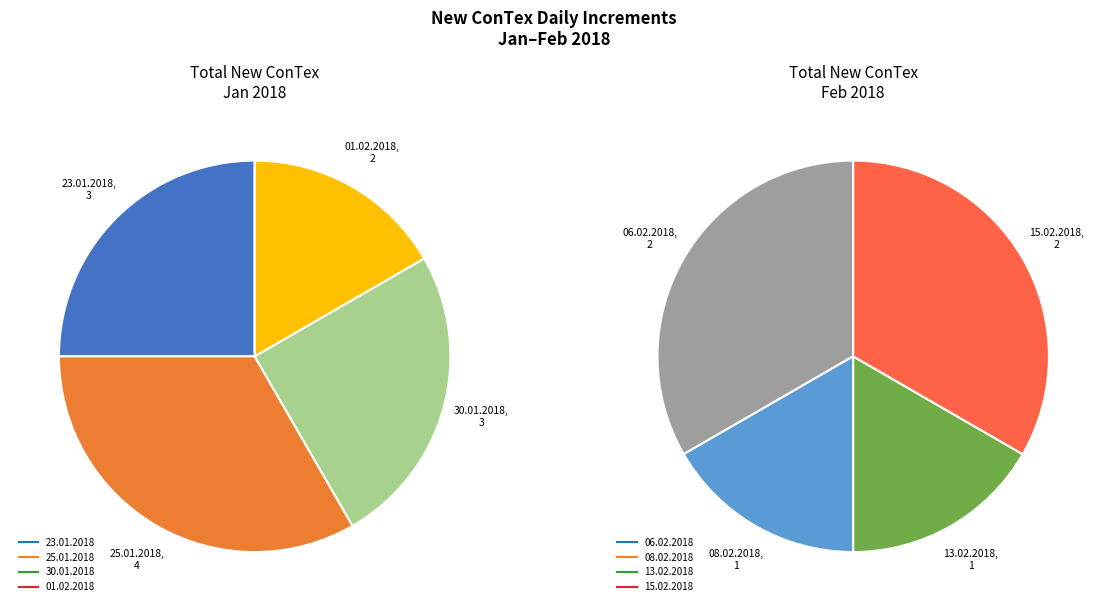

Does any single category account for the majority?

No